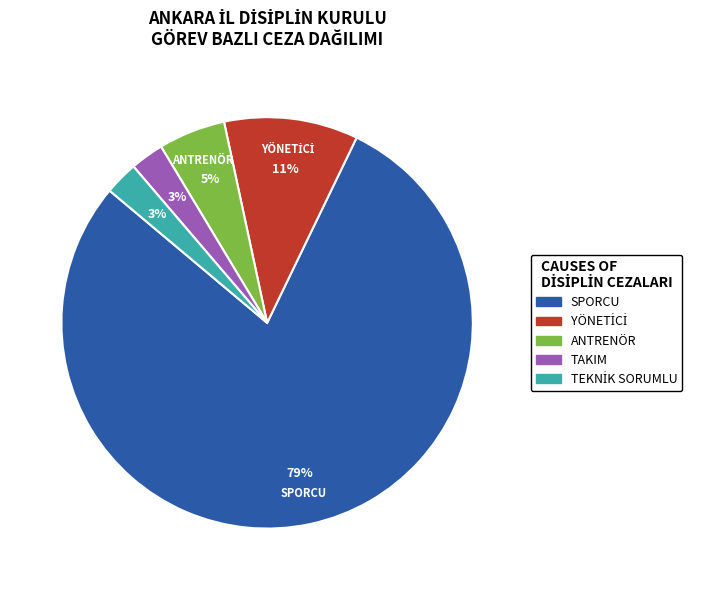

Which category has the biggest portion of the pie?

SPORCU